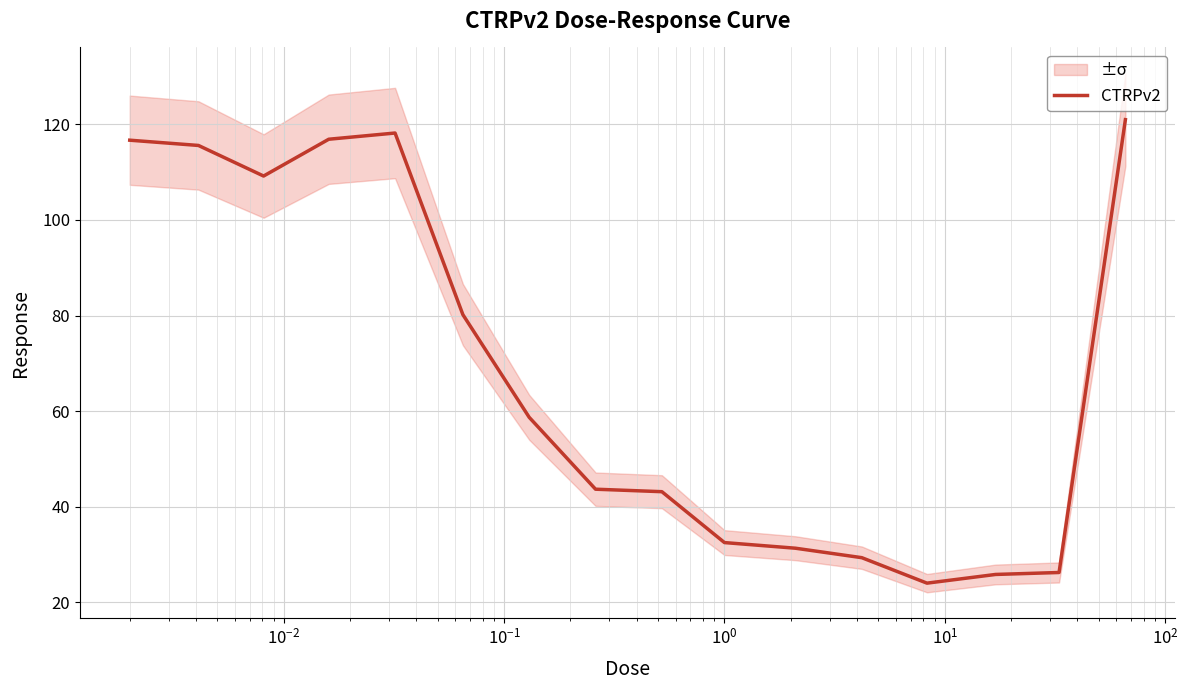

Is this an area chart (filled region under the line)?

No